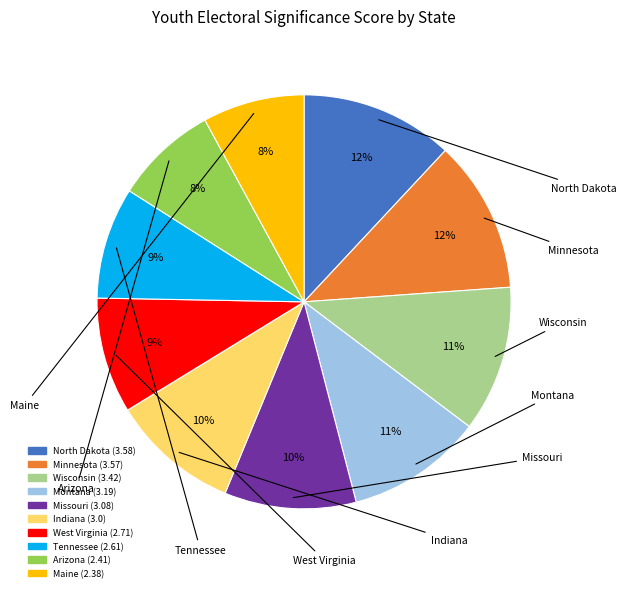

To the nearest percent, what is the difference between the Maine and Montana slice percentages?

3%